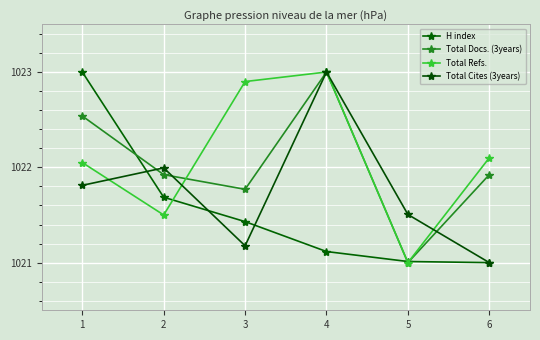

How many interior local valleys does the Total Cites (3years) series have?

1